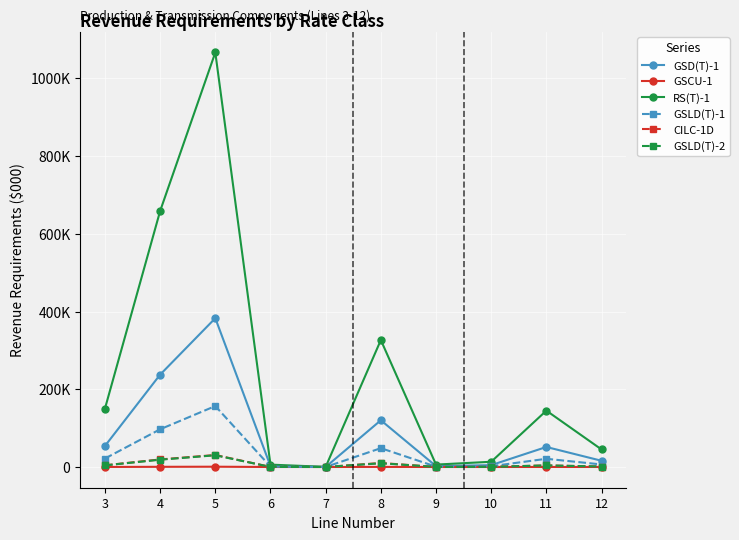

At which label does GSLD(T)-2 first exceed 4012?

3